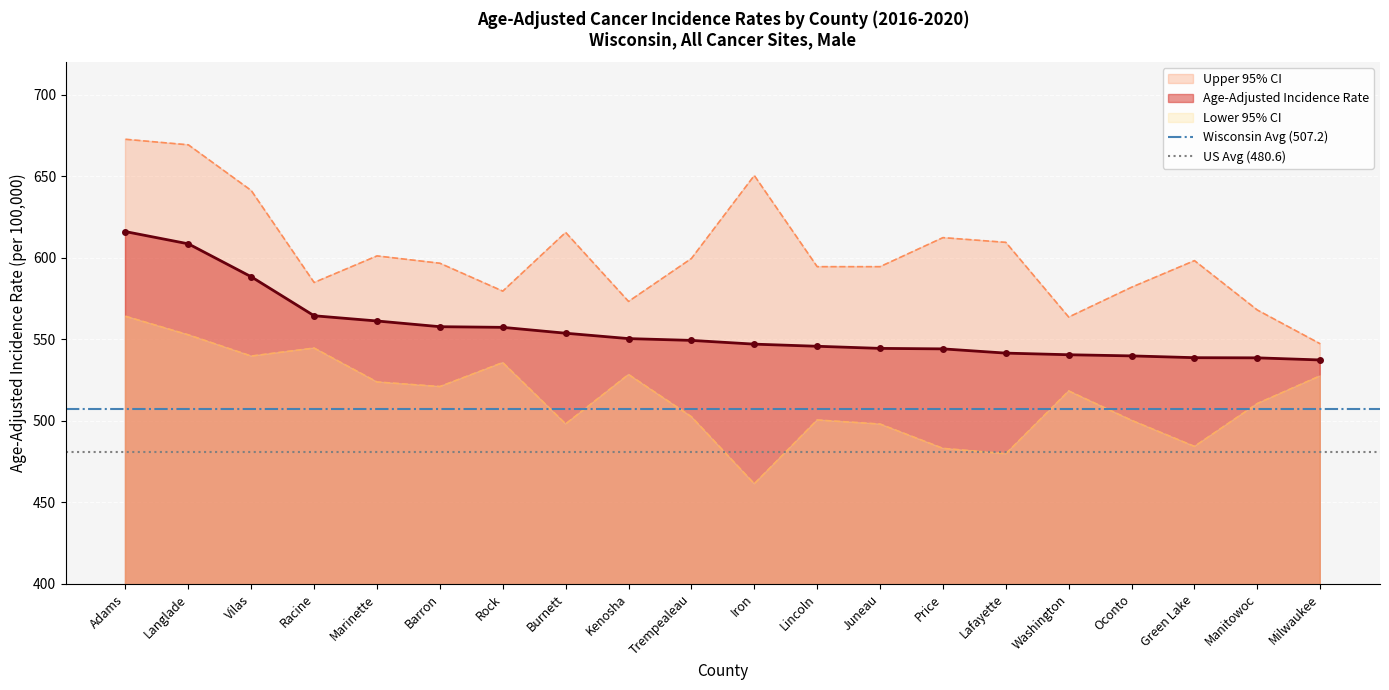

Is the value of US Avg (480.6) at Adams greater than the value of Wisconsin Avg (507.2) at Langlade?

No